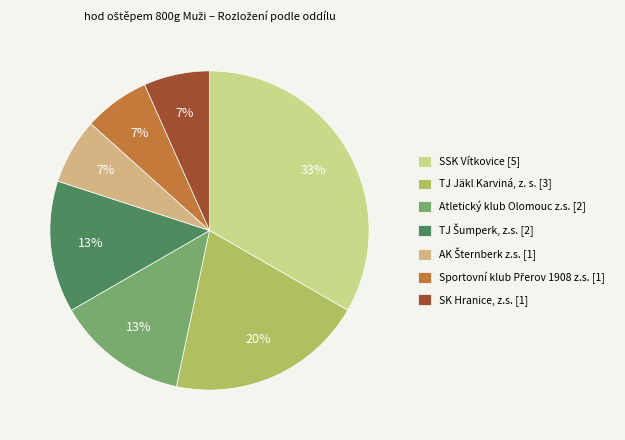

True or false: SSK Vítkovice accounts for 33% of the total.

True